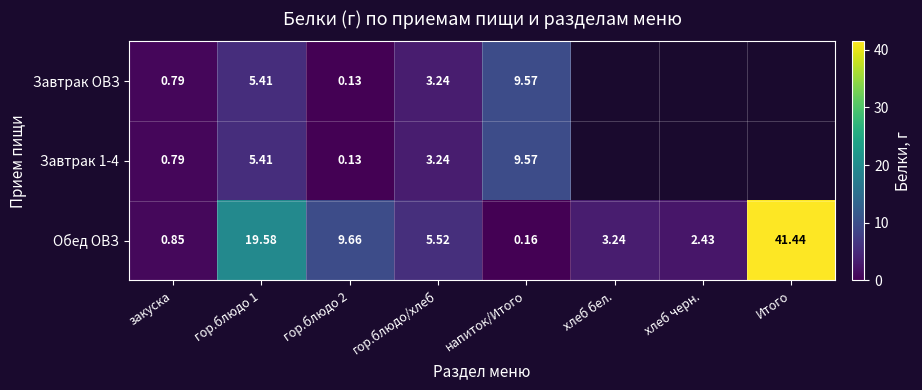

Between закуска and гор.блюдо/хлеб, which series saw the biggest shift?

Обед ОВЗ